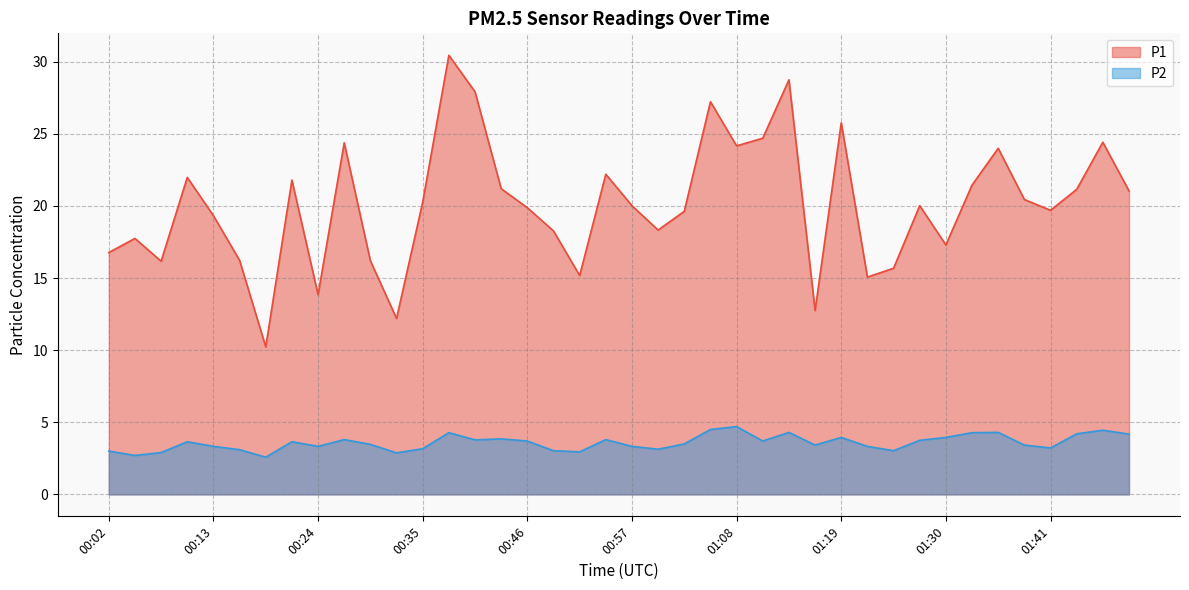

What is the sum of the P2 values at 00:02 and 00:51?

6.0